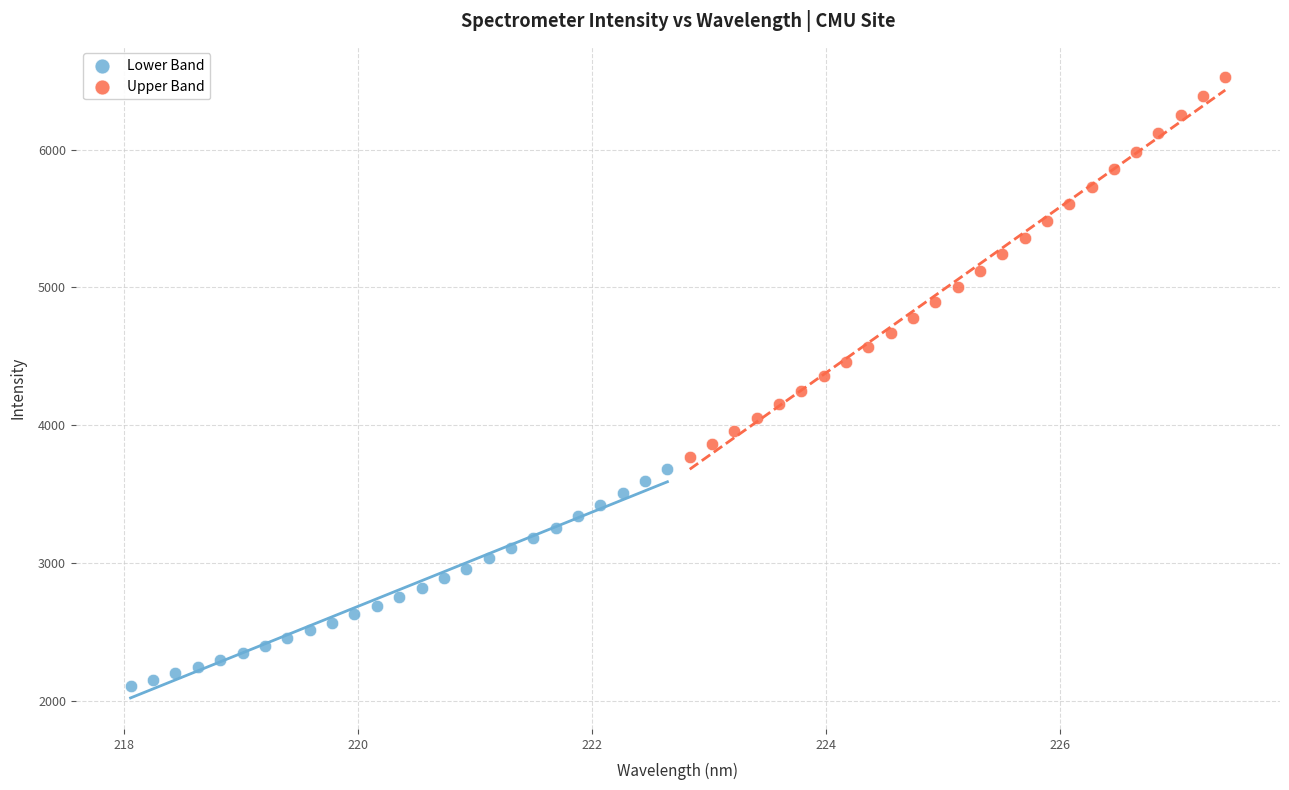

What are all the series names shown in the legend?

Lower Band, Upper Band